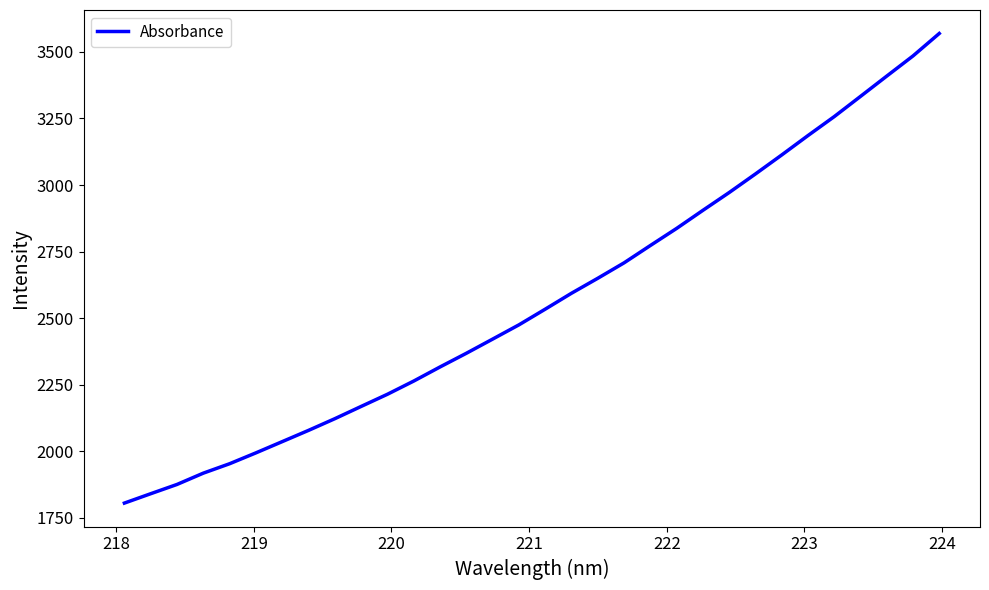

What is the minimum value shown in the chart?

1805.6